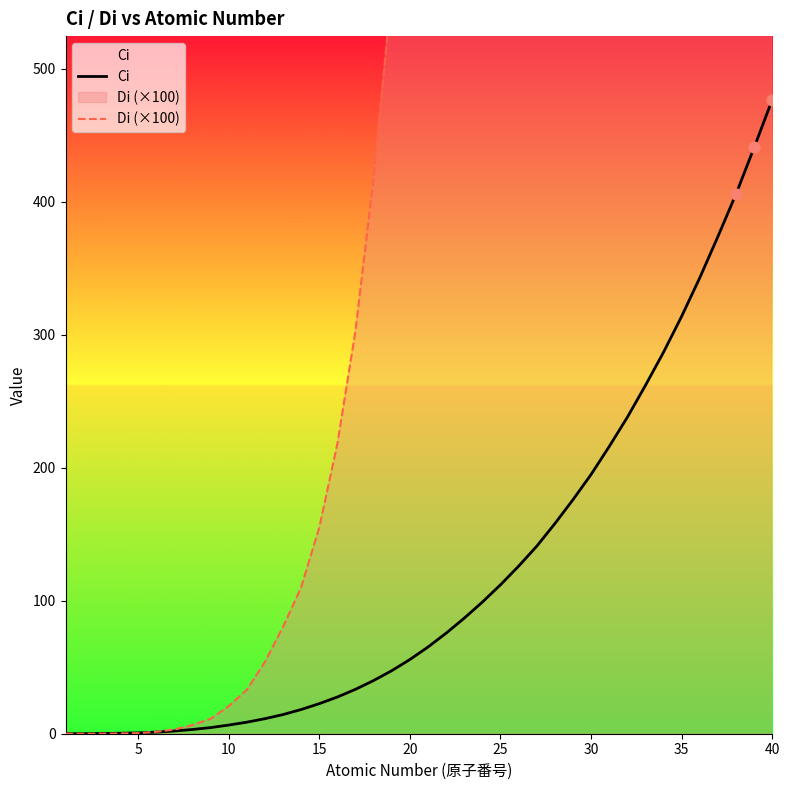

What are all the series names shown in the legend?

Ci, Di (×100)